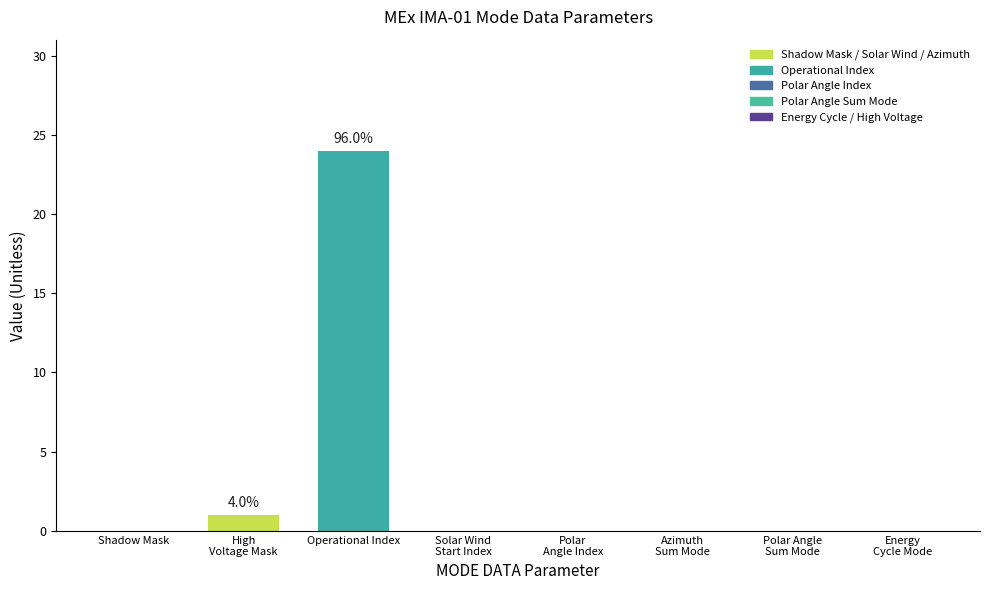

Is it true that the value at Azimuth
Sum Mode is 9?

False